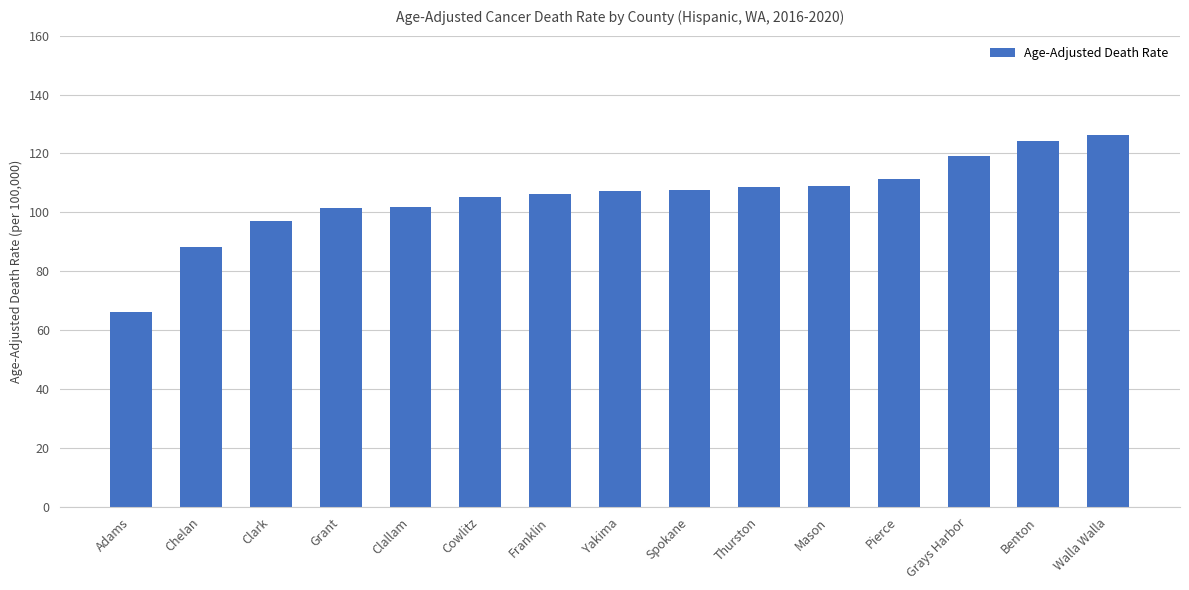

True or false: the data shows 188.7 at Pierce.

False